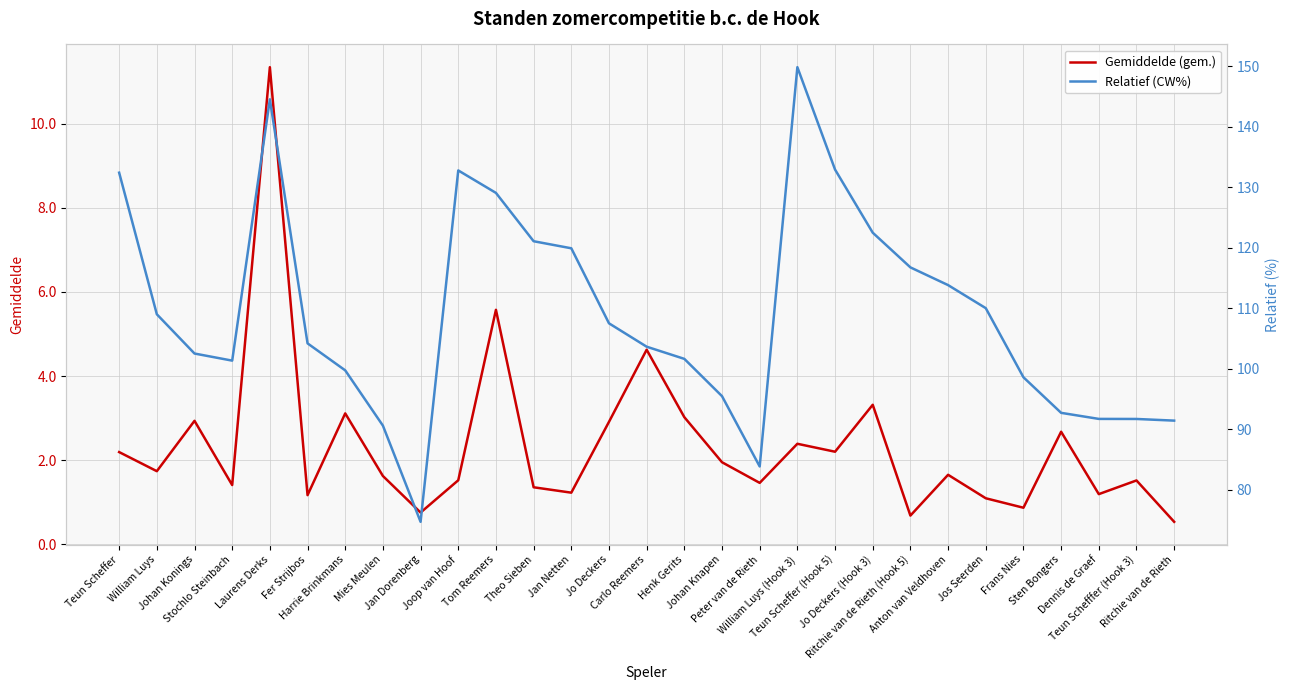

Which has a higher value, Ritchie van de Rieth (Hook 5) or Mies Meulen?

Mies Meulen